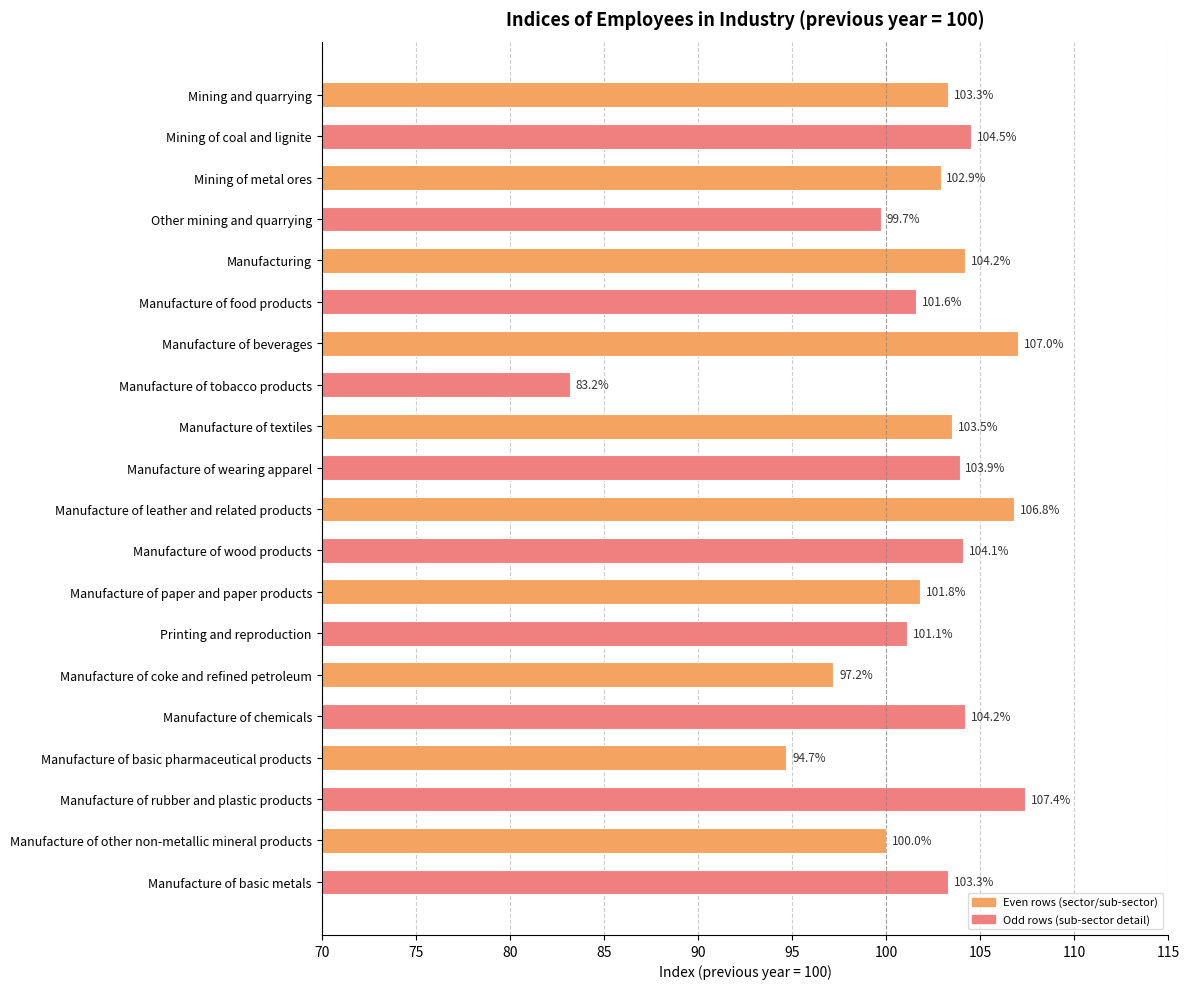

The chart shows a value of 104.2 at Manufacturing. True or false?

True